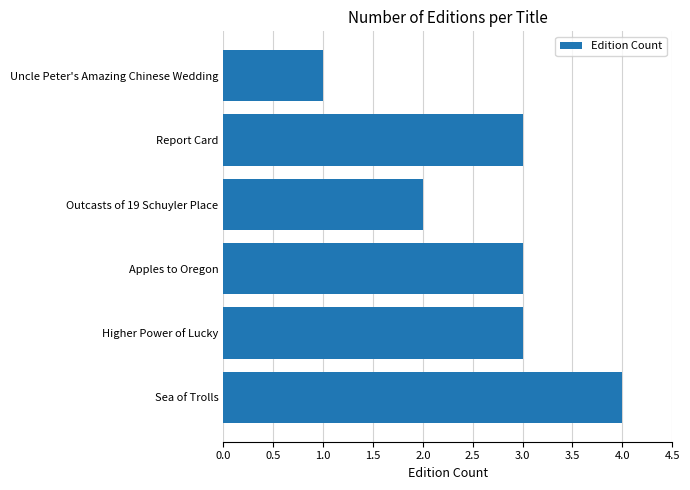

Reading bottom to top, list all the values displayed in this chart.

4	3	3	2	3	1